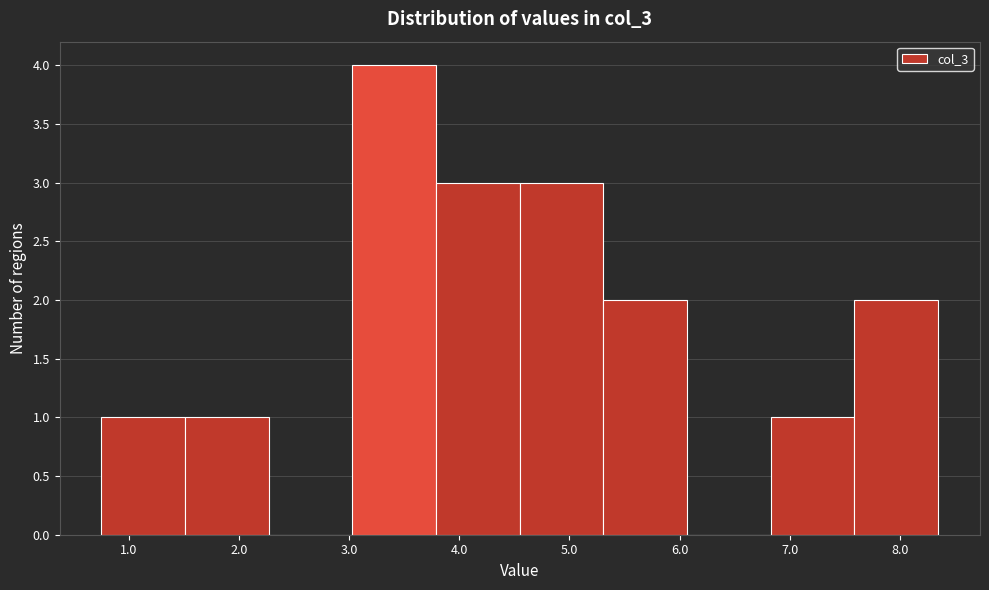

Reading left to right, list every bar in this chart as the range it spans on the x-axis followed by its height. Neither the bar edges nor the heights are printed on the chart, so give them approximately, as read against the axes.

0.8 to 1.5: 1
1.5 to 2.3: 1
2.3 to 3.0: 0
3.0 to 3.8: 4
3.8 to 4.5: 3
4.5 to 5.3: 3
5.3 to 6.1: 2
6.1 to 6.8: 0
6.8 to 7.6: 1
7.6 to 8.3: 2